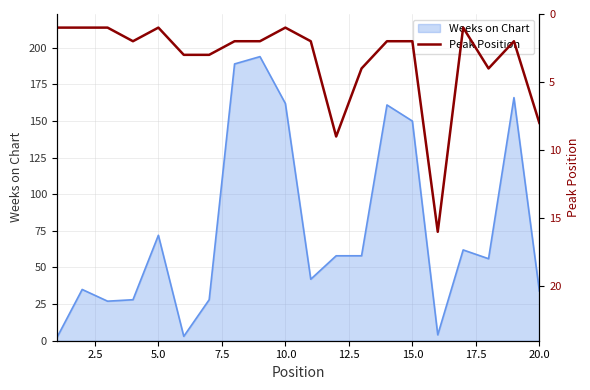

How many data points does each series have?

20